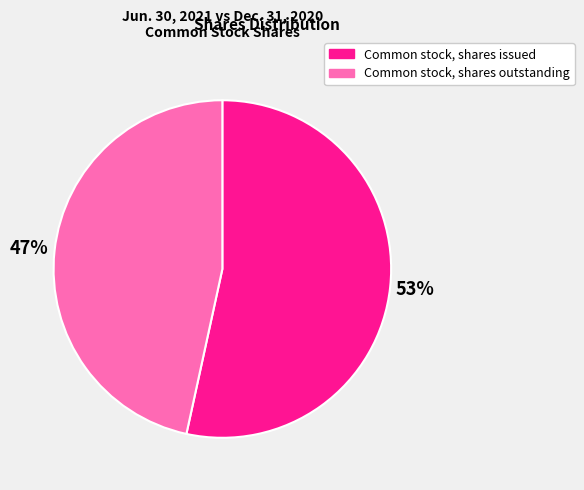

To the nearest percent, what is the combined percentage of Common stock, shares issued and Common stock, shares outstanding?

100%